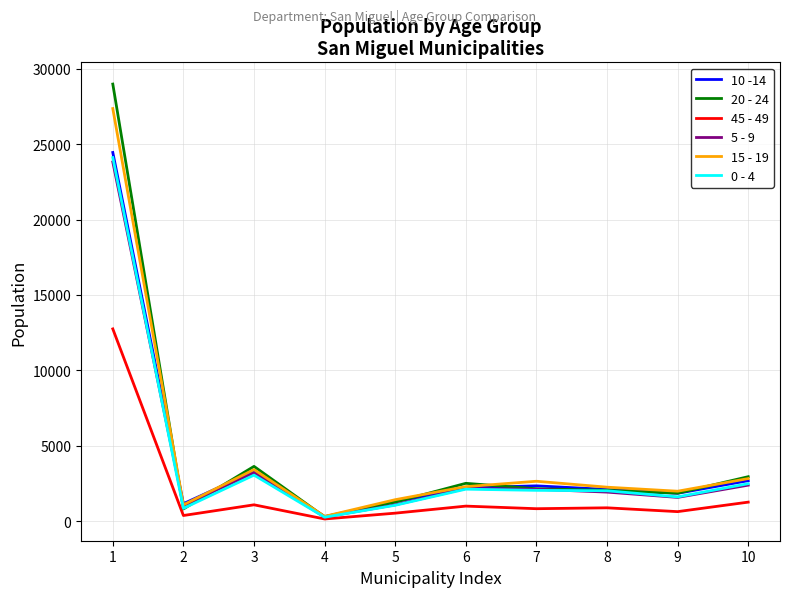

Is the value of 10 -14 at 2 greater than the value of 15 - 19 at 10?

No